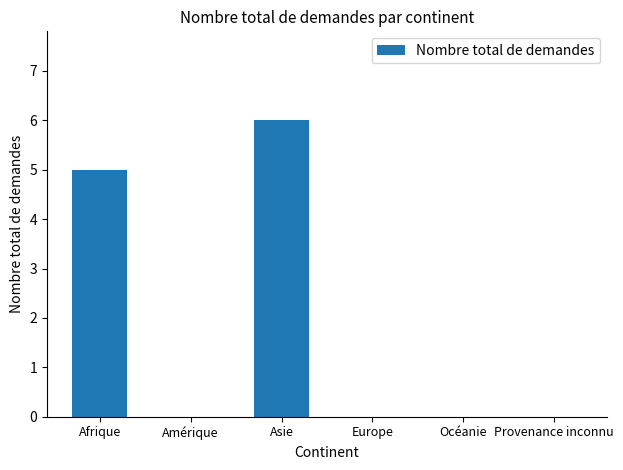

The value at Provenance inconnu is 3. True or false?

False